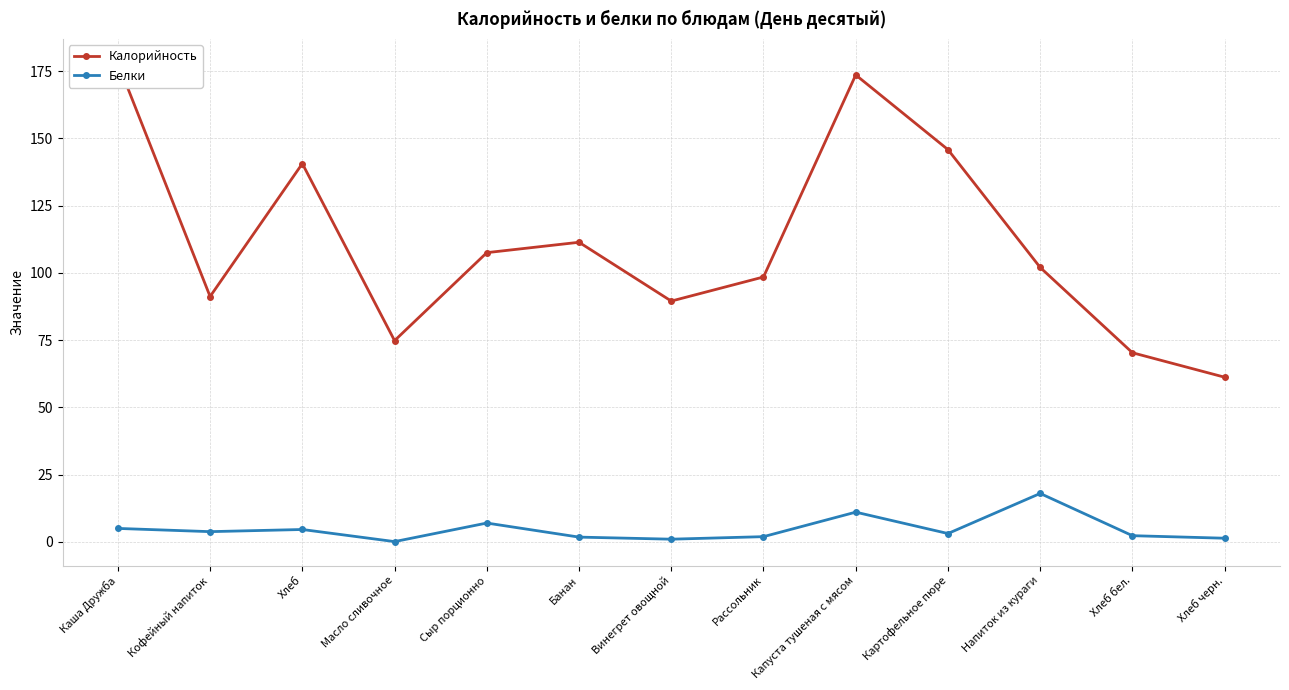

List the labels in order of Калорийность value, largest first.

Каша Дружба, Капуста тушеная с мясом, Картофельное пюре, Хлеб, Банан, Сыр порционно, Напиток из кураги, Рассольник, Кофейный напиток, Винегрет овощной, Масло сливочное, Хлеб бел., Хлеб черн.